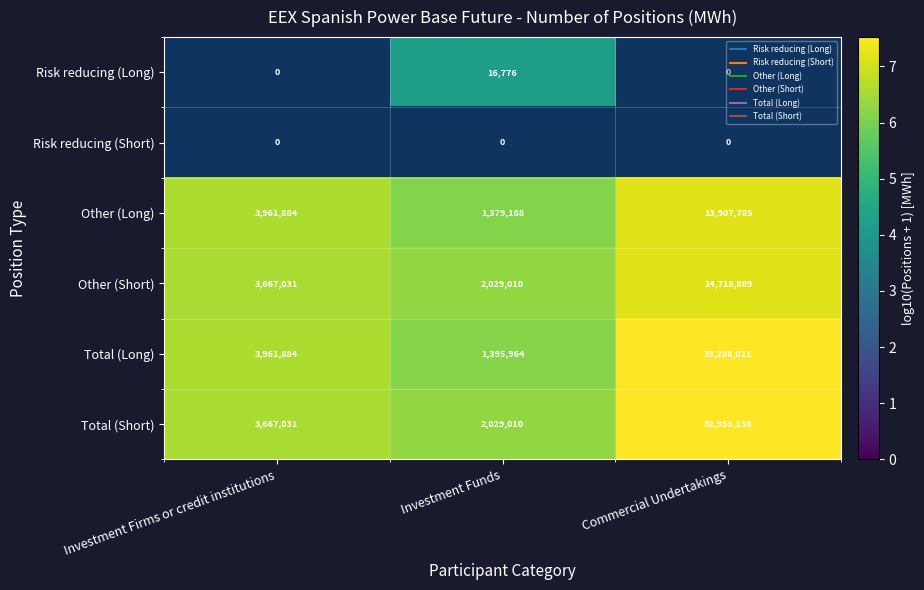

What is the approximate value of Total (Long) at Commercial Undertakings?

7.5